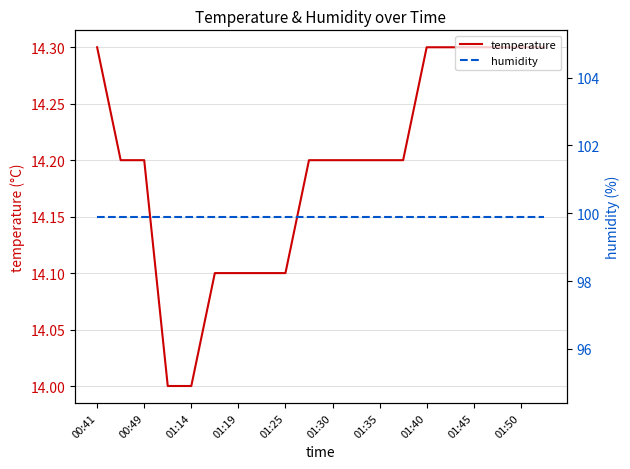

Is it true that temperature equals 3.4 at 01:45?

False